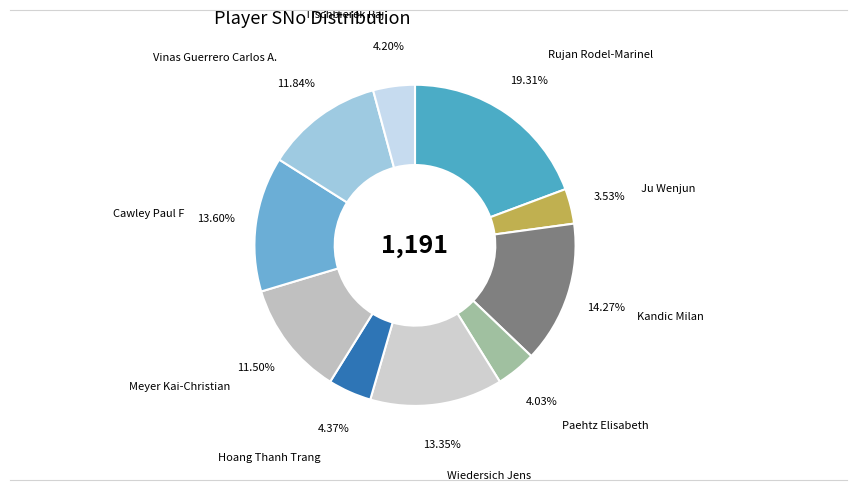

To the nearest percent, what is the difference between the Wiedersich Jens and Ju Wenjun slice percentages?

10%